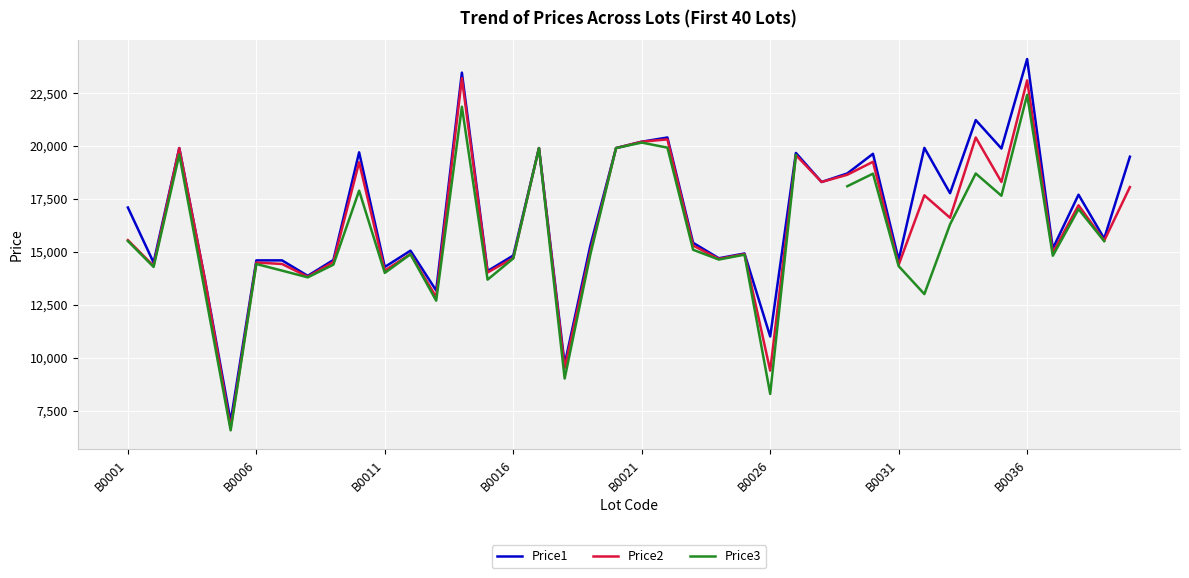

What is the highest value of the Price2 series?

23199